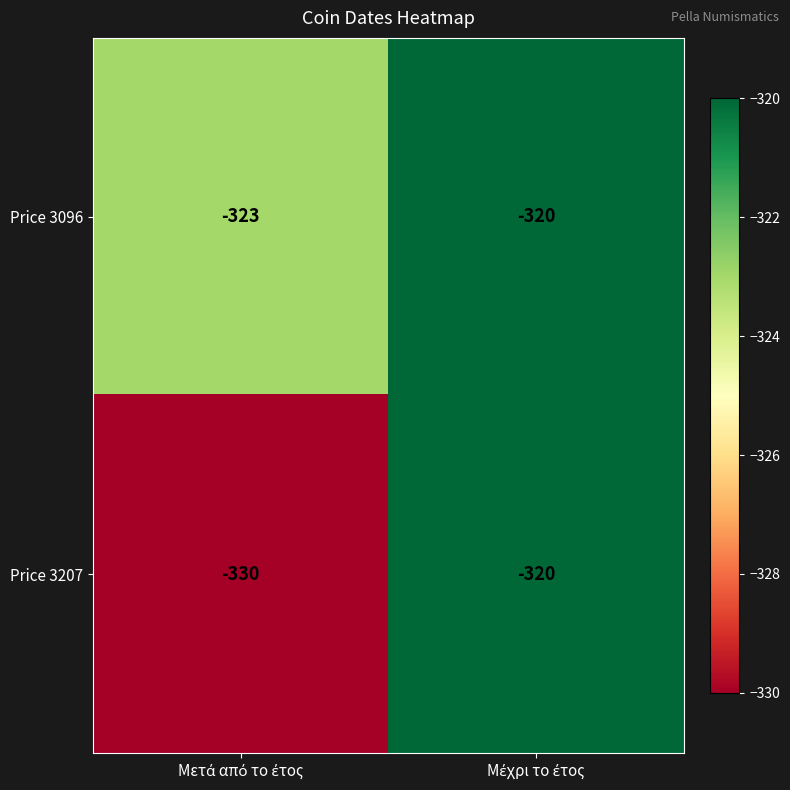

Which series has the widest spread of values?

Price 3207